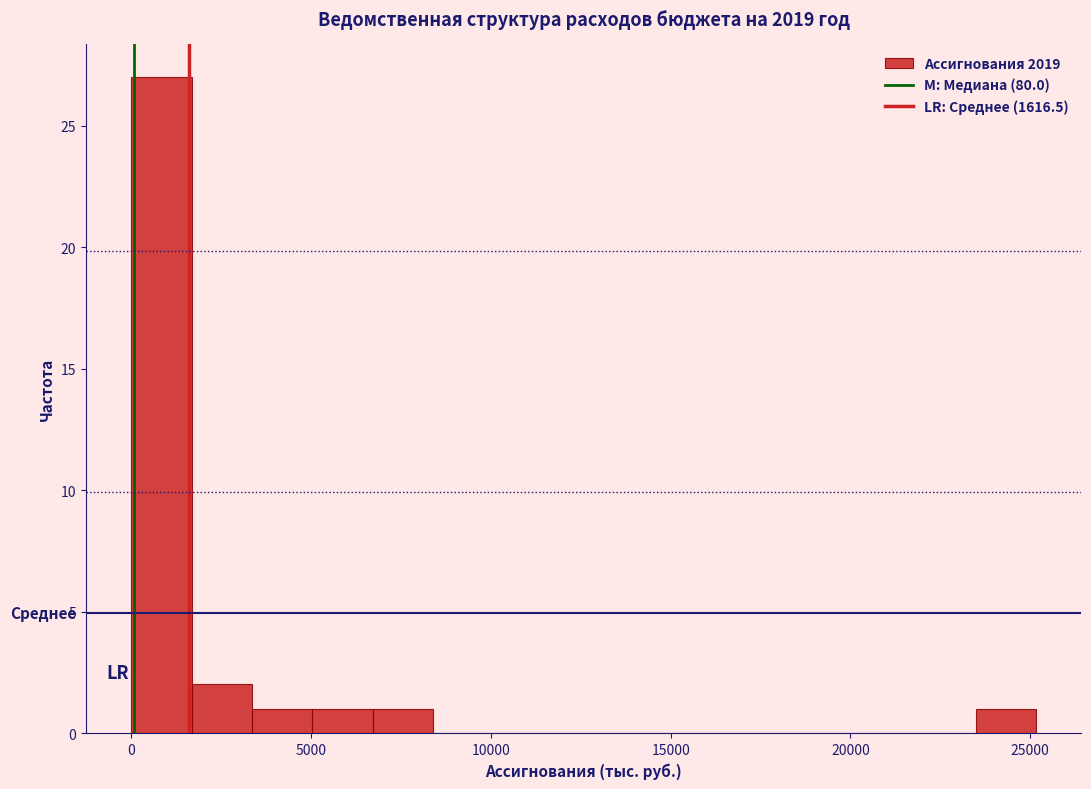

Around what value on the x-axis is the tallest bar? Give the approximate position of its centre, as read against the axis.

1000